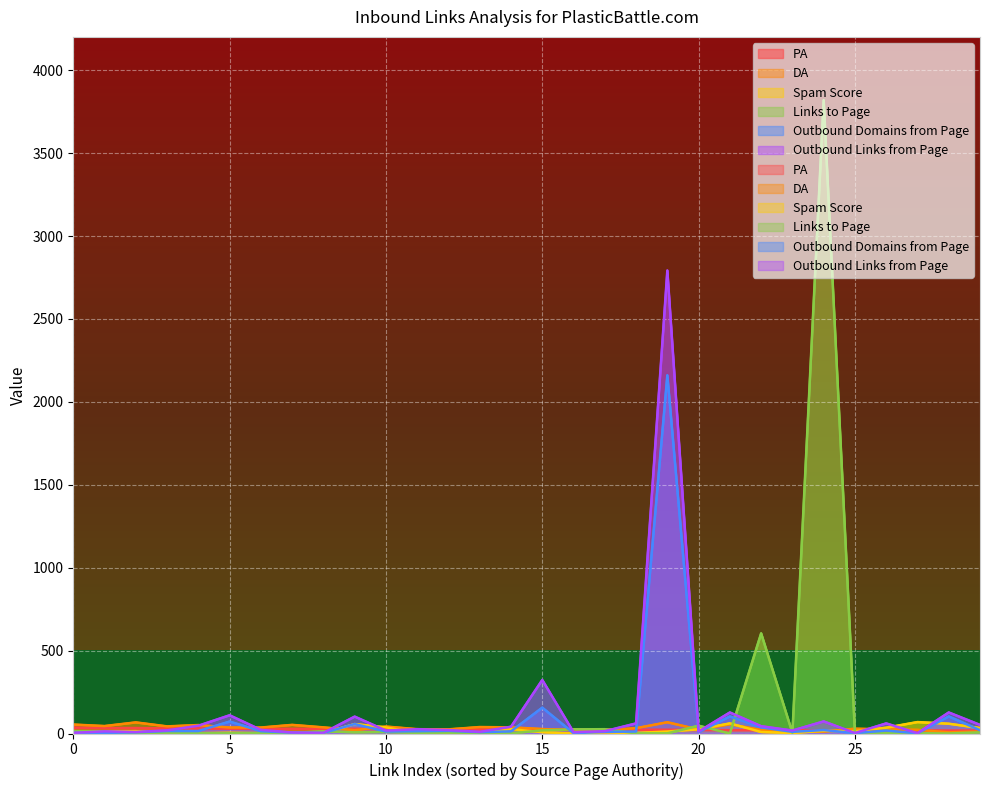

Which series has the widest spread of values?

Links to Page